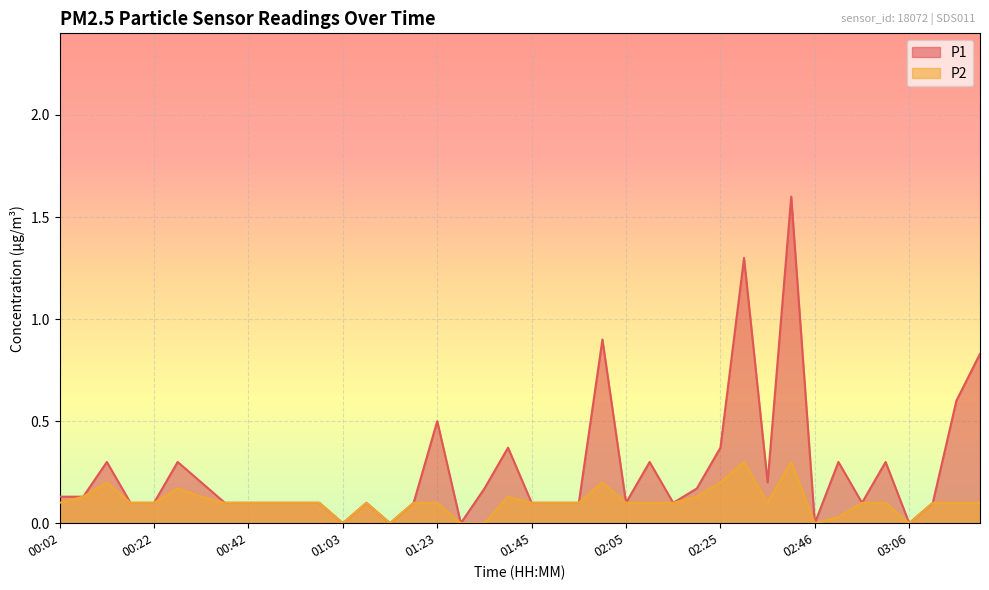

Which series has the largest range (max minus min)?

P1